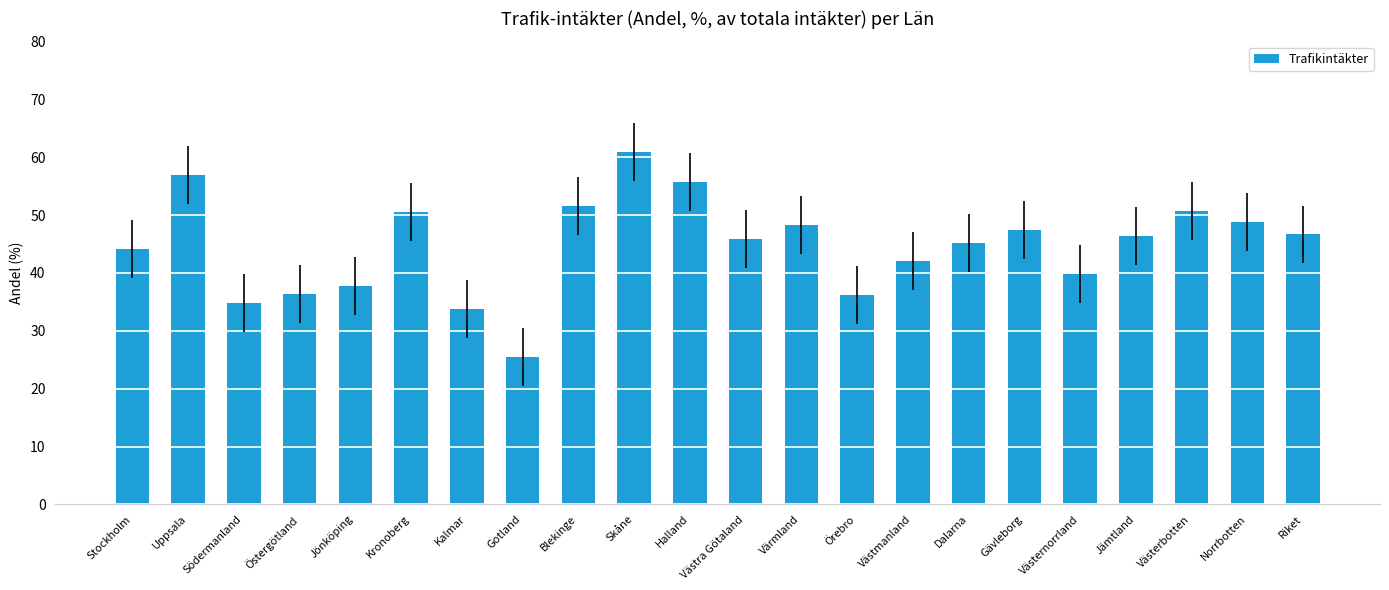

What value does the data have at Stockholm?

44.2